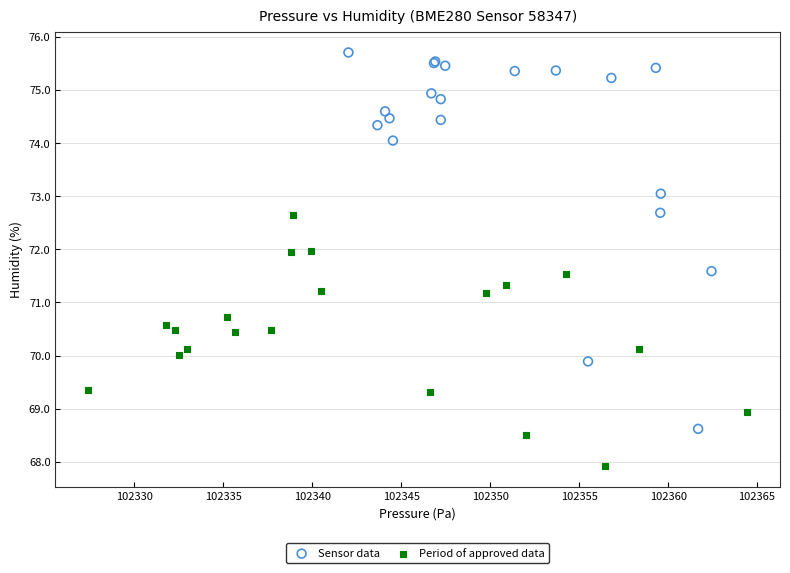

Which series reaches the minimum Y coordinate?

Period of approved data